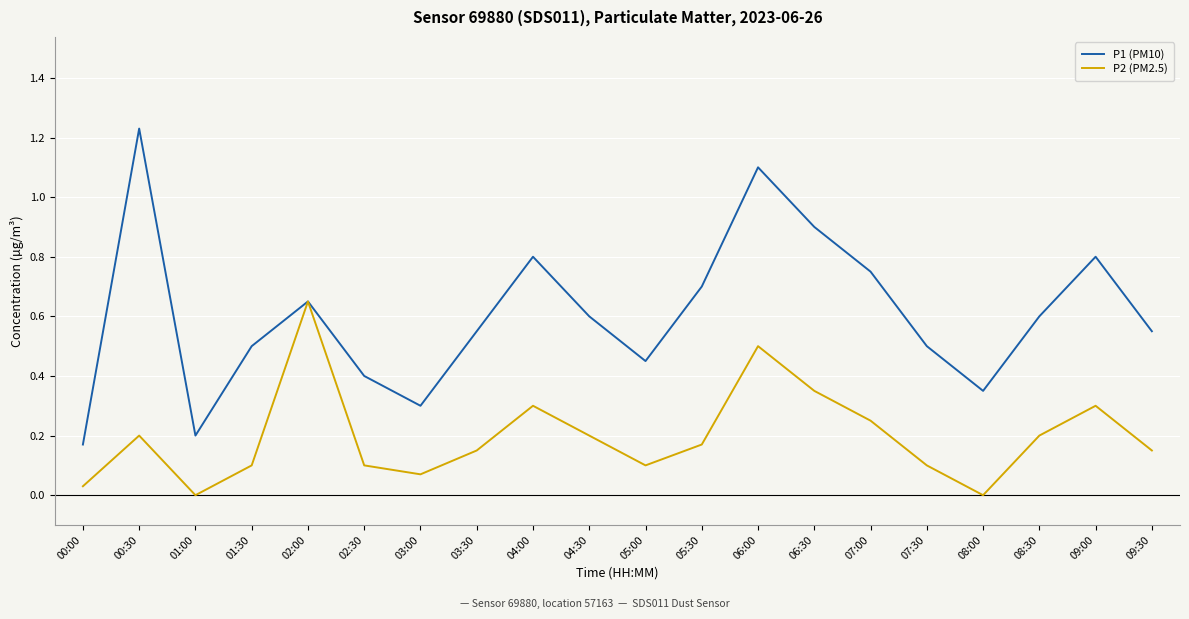

Does the chart display data point markers on the line(s)?

No